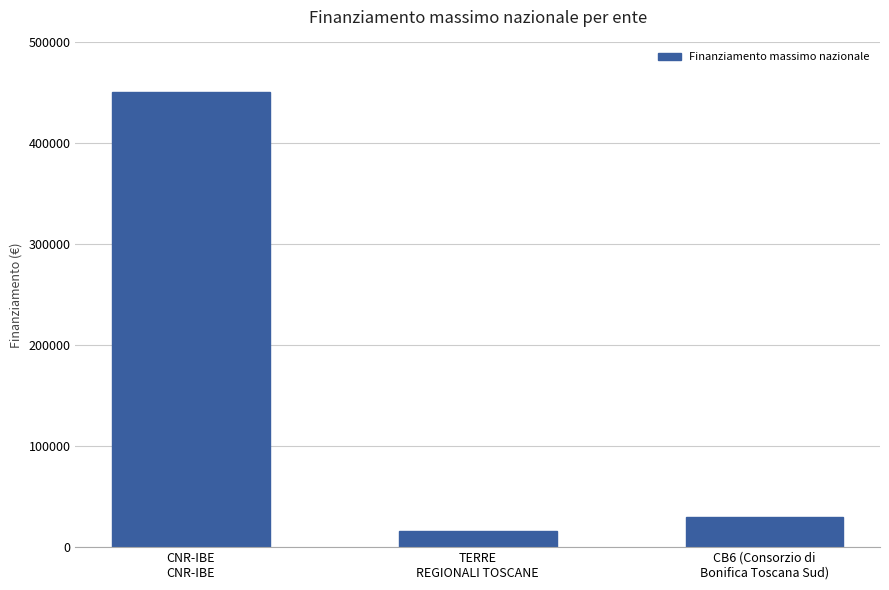

True or false: the data shows 46369 at CB6 (Consorzio di
Bonifica Toscana Sud).

False